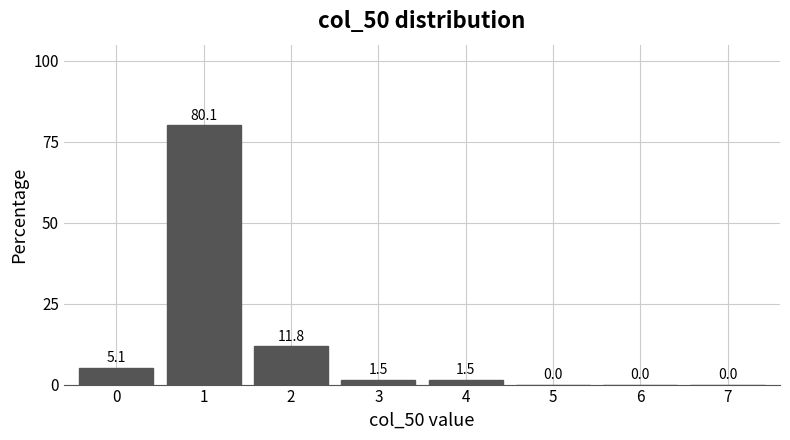

Reading left to right, list all the values displayed in this chart.

0=5.1	1=80.1	2=11.8	3=1.5	4=1.5	5=0.0	6=0.0	7=0.0